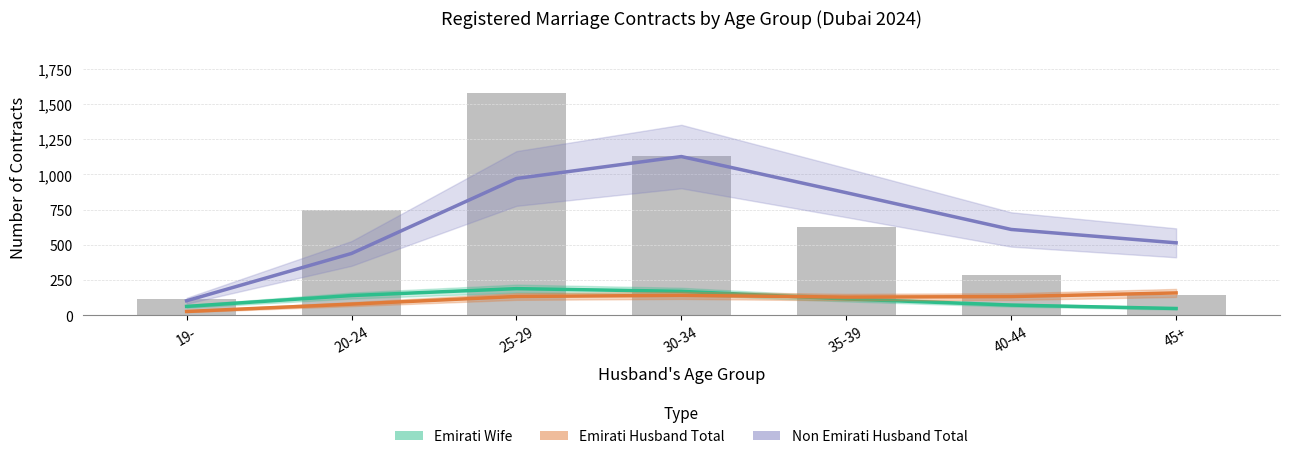

Reading left to right, transcribe all the data shown in this chart.

Emirati Wife: 62.9	140.0	189.1	169.9	115.8	72.3	48.0
Emirati Husband Total: 26.8	79.1	133.5	141.3	129.0	132.7	158.6
Non Emirati Husband Total: 103.0	438.9	971.1	1126.9	870.3	609.3	514.3